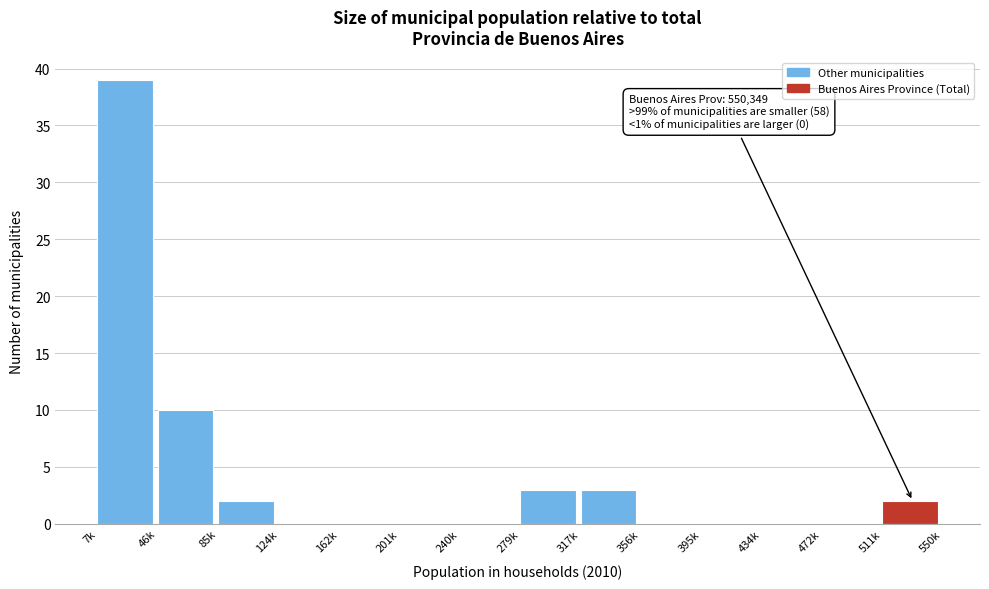

Reading left to right, extract all data points from this chart.

7k=39	46k=10	85k=2	124k=0	162k=0	201k=0	240k=0	279k=3	317k=3	356k=0	395k=0	434k=0	472k=0	511k=2